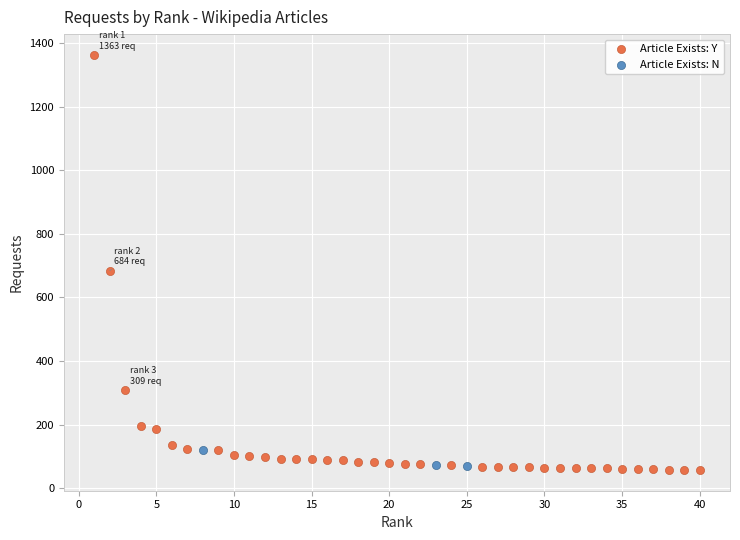

Which series contains the lowest Y value?

Article Exists: Y